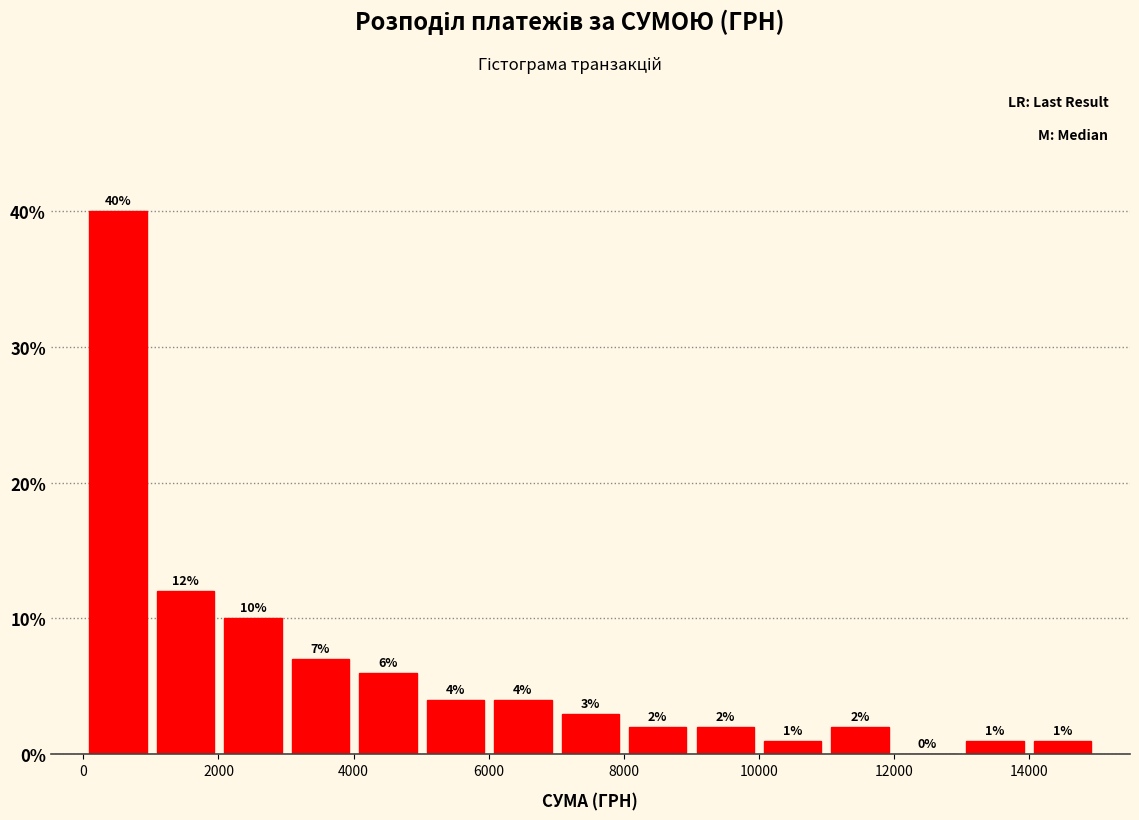

Reading left to right, list every bar in this chart as the range it spans on the x-axis followed by its height. The bar edges are not printed on the chart, so give them approximately, as read against the axis.

0 to 1000: 40
1000 to 2000: 12
2000 to 3000: 10
3000 to 4000: 7
4000 to 5000: 6
5000 to 6000: 4
6000 to 7000: 4
7000 to 8000: 3
8000 to 9000: 2
9000 to 10000: 2
10000 to 11000: 1
11000 to 12000: 2
12000 to 13000: 0
13000 to 14000: 1
14000 to 15000: 1